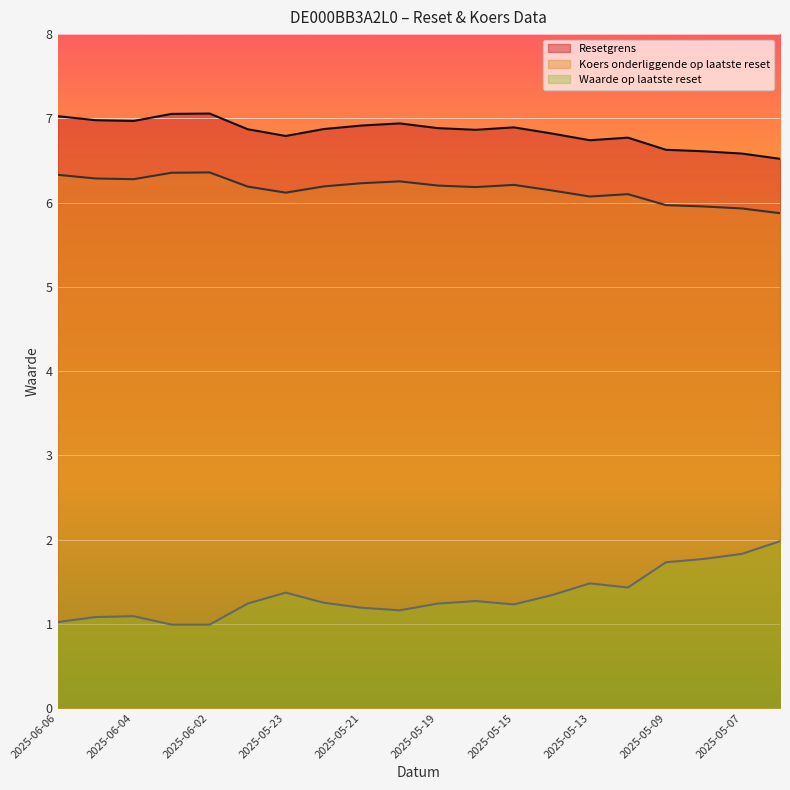

Is it true that Waarde op laatste reset equals 1.2 at 2025-05-19?

True